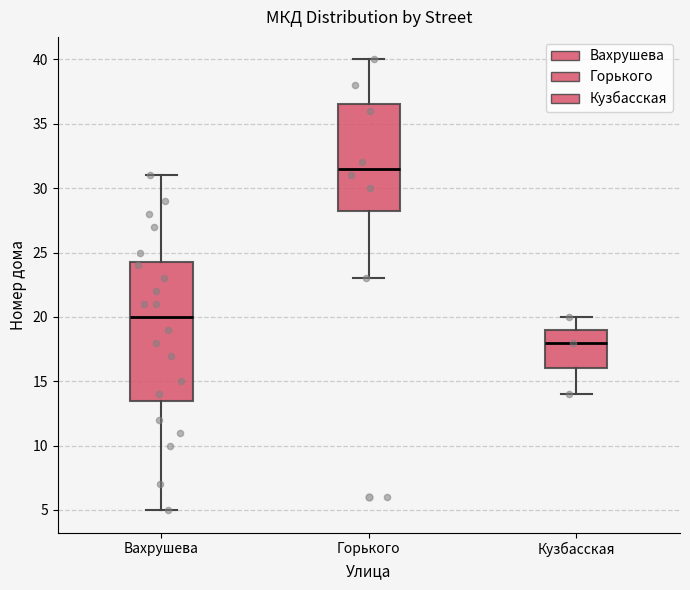

Comparing the boxes themselves (not the whiskers), which one is the tallest?

Вахрушева